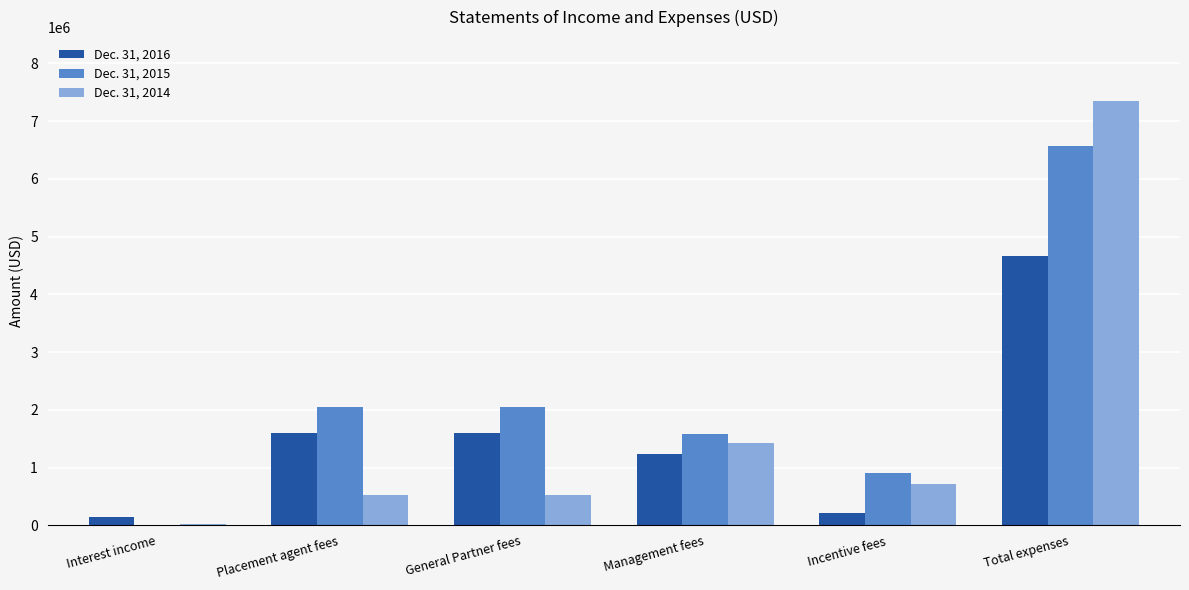

At which label does Dec. 31, 2016 reach its peak?

Total expenses